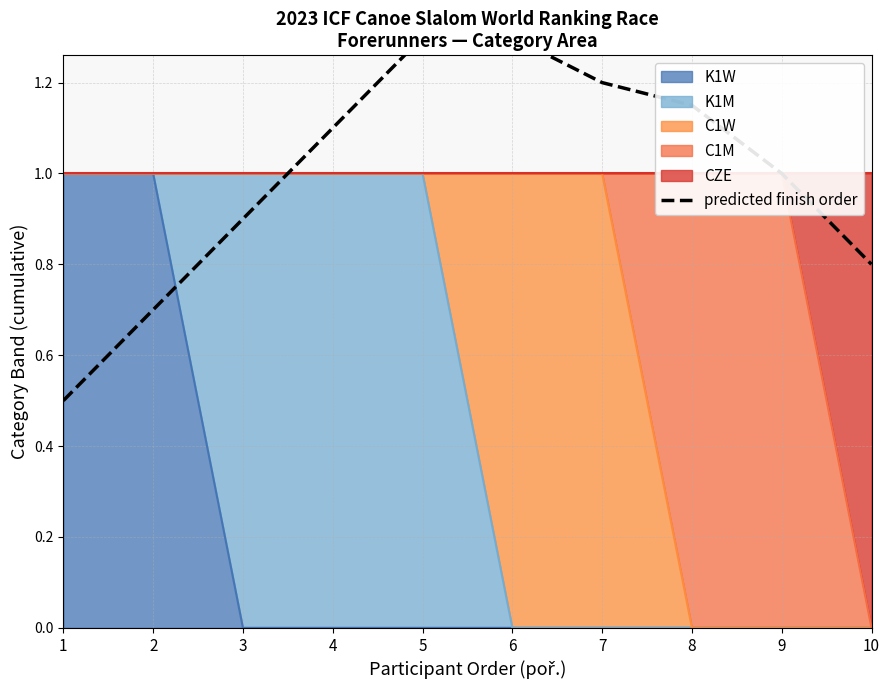

Does the chart have visible grid lines?

Yes